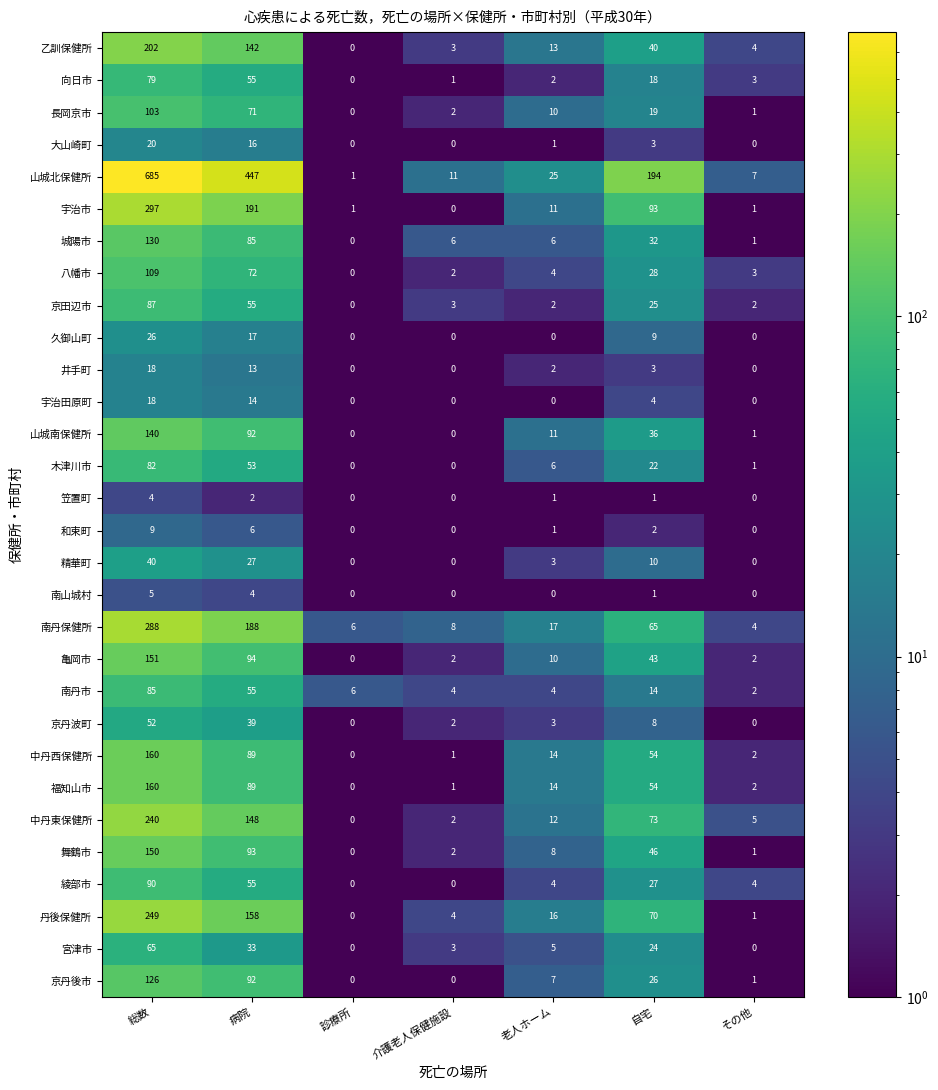

At which label does 綾部市 first exceed 4?

総数